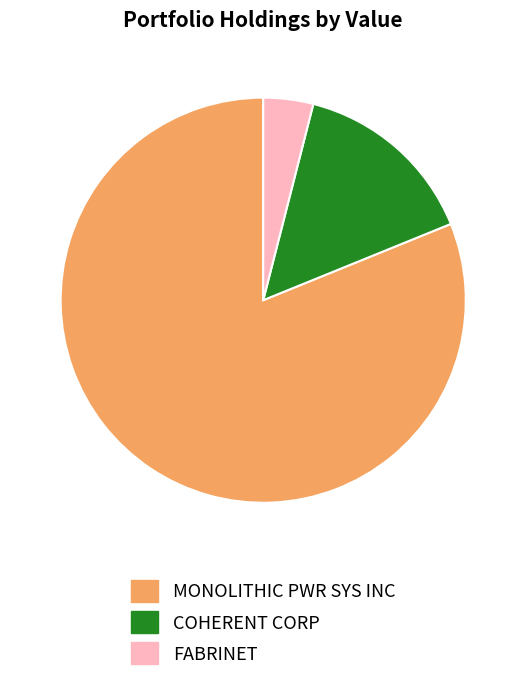

Rank the categories by value from lowest to highest.

FABRINET, COHERENT CORP, MONOLITHIC PWR SYS INC